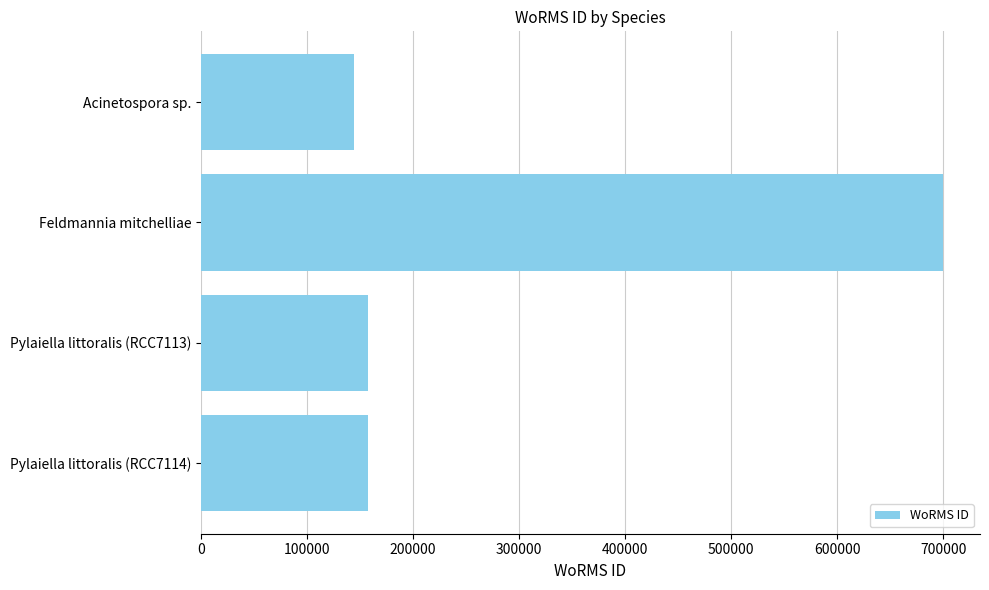

True or false: the data shows 193347 at Acinetospora sp..

False